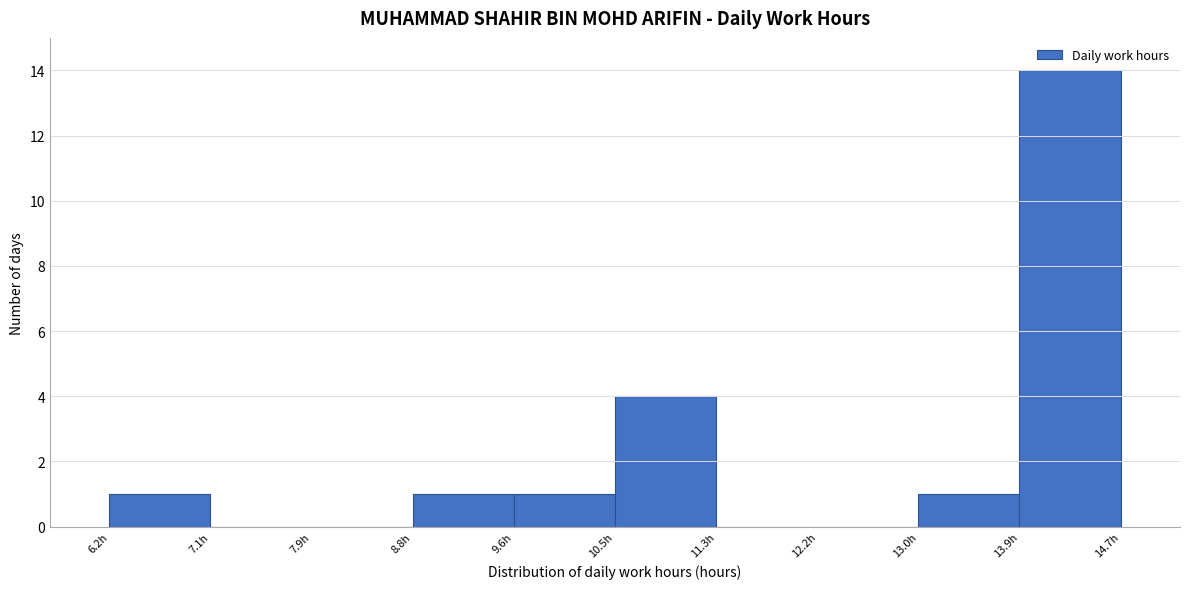

Over which range of the x-axis is the bar tallest?

13.9 to 14.7